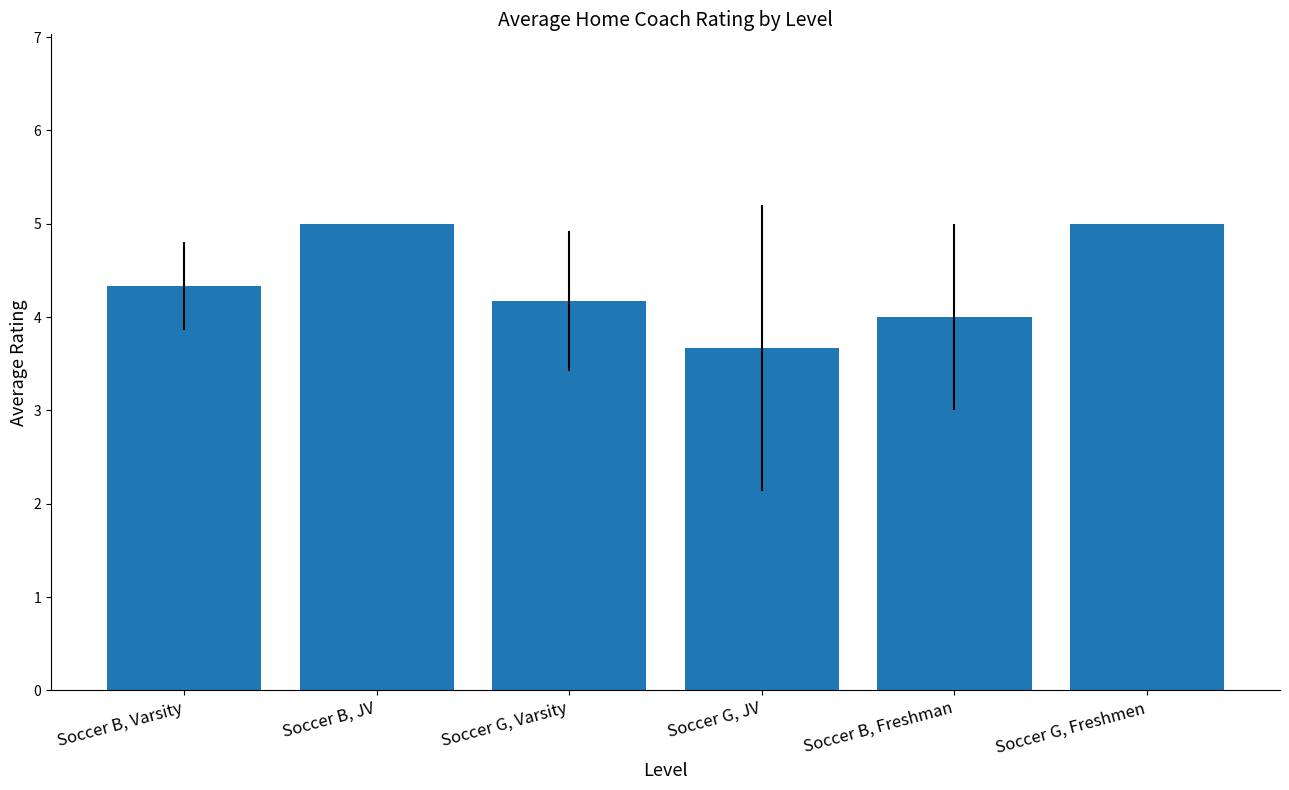

Read the value at Soccer B, JV.

5.0